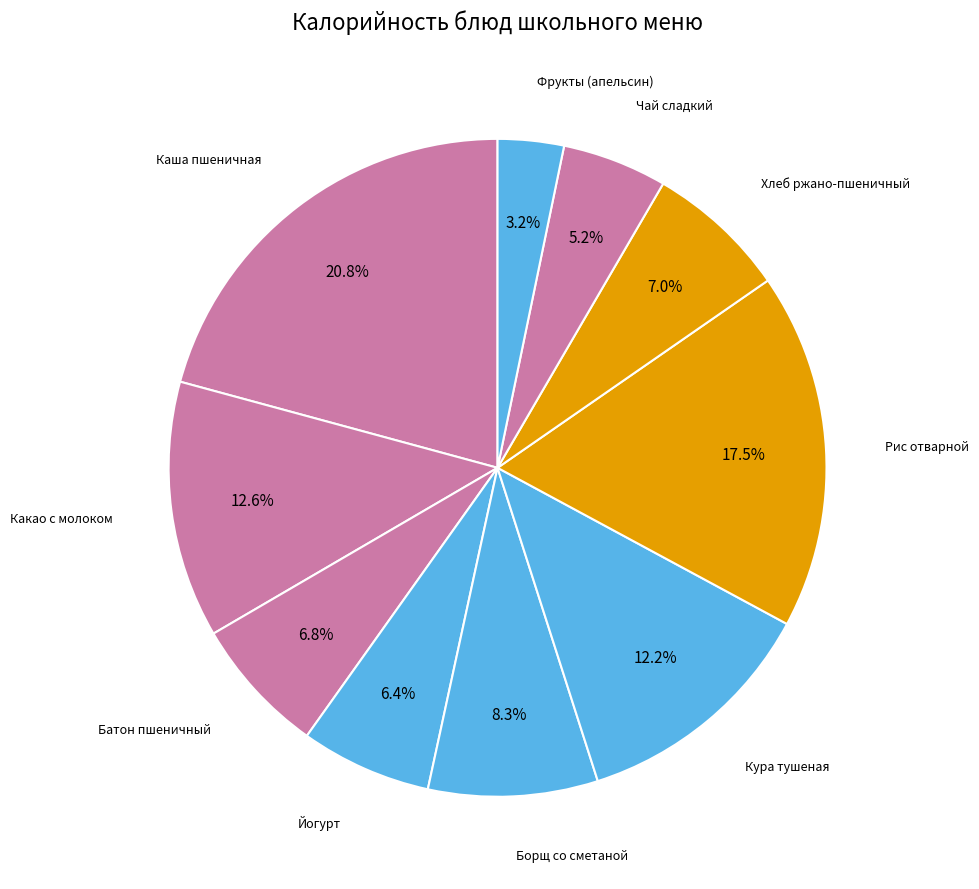

To the nearest percent, what is the difference between the largest and smallest slice percentages?

18%